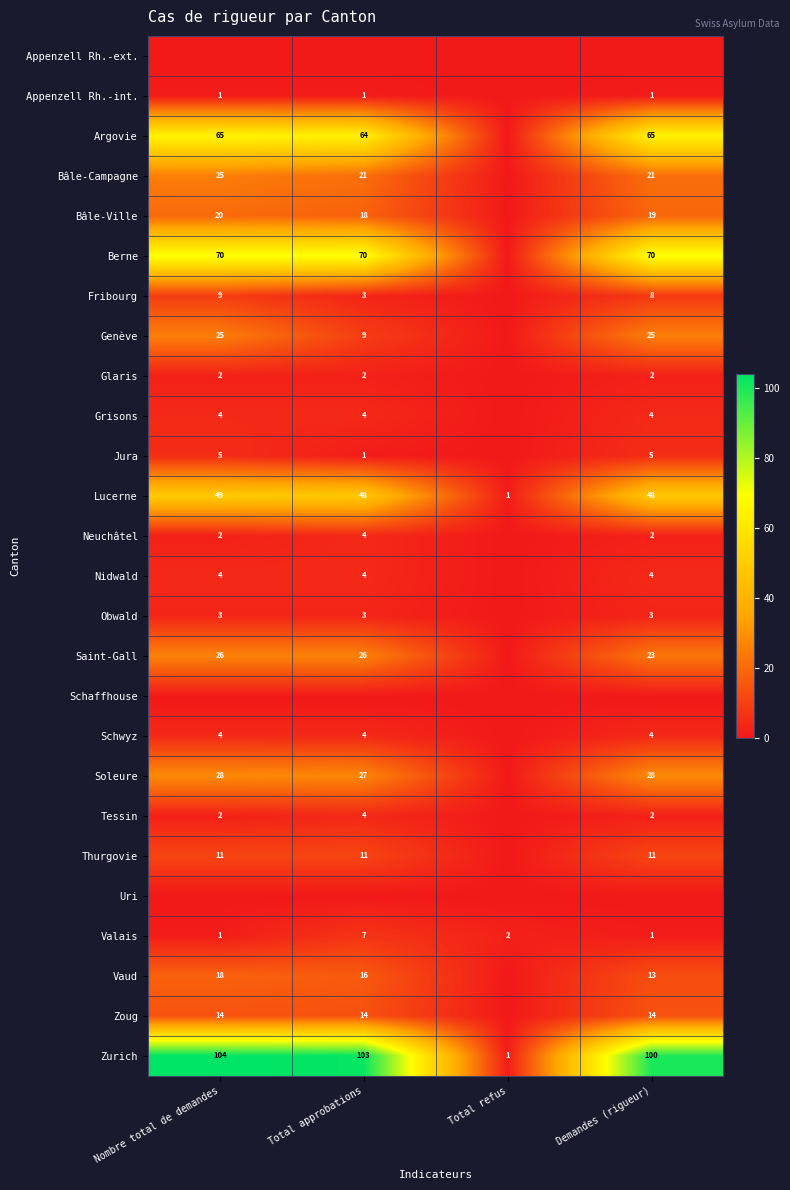

Which category has the lowest value across all series?

Nombre total de demandes